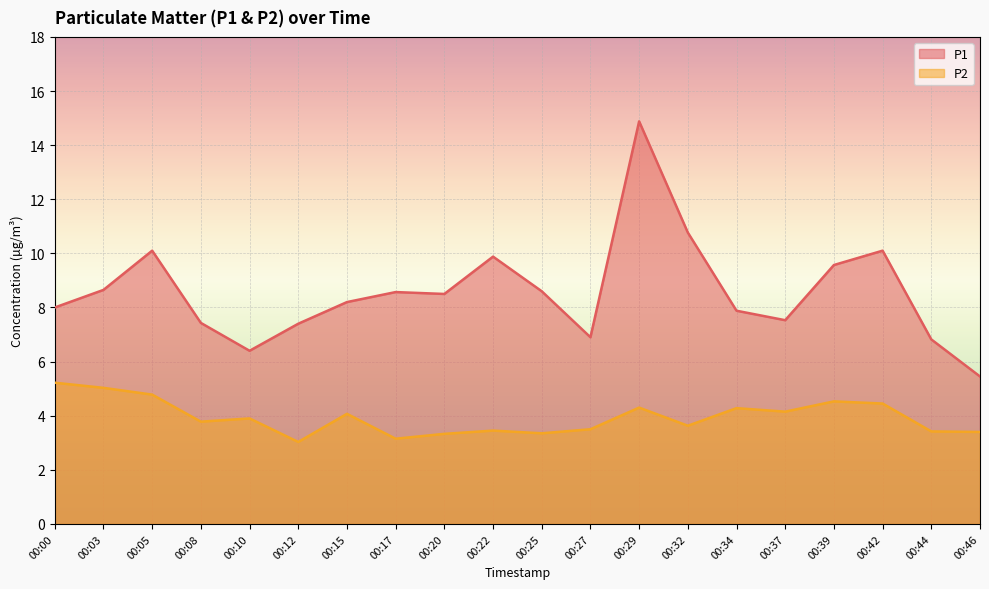

Reading right to left, transcribe all the data shown in this chart.

P1: 00:46=5.5	00:44=6.8	00:42=10.1	00:39=9.6	00:37=7.5	00:34=7.9	00:32=10.8	00:29=14.9	00:27=6.9	00:25=8.6	00:22=9.9	00:20=8.5	00:17=8.6	00:15=8.2	00:12=7.4	00:10=6.4	00:08=7.4	00:05=10.1	00:03=8.7	00:00=8.0
P2: 00:46=3.4	00:44=3.4	00:42=4.5	00:39=4.5	00:37=4.2	00:34=4.3	00:32=3.6	00:29=4.3	00:27=3.5	00:25=3.4	00:22=3.5	00:20=3.3	00:17=3.1	00:15=4.1	00:12=3.0	00:10=3.9	00:08=3.8	00:05=4.8	00:03=5.0	00:00=5.2